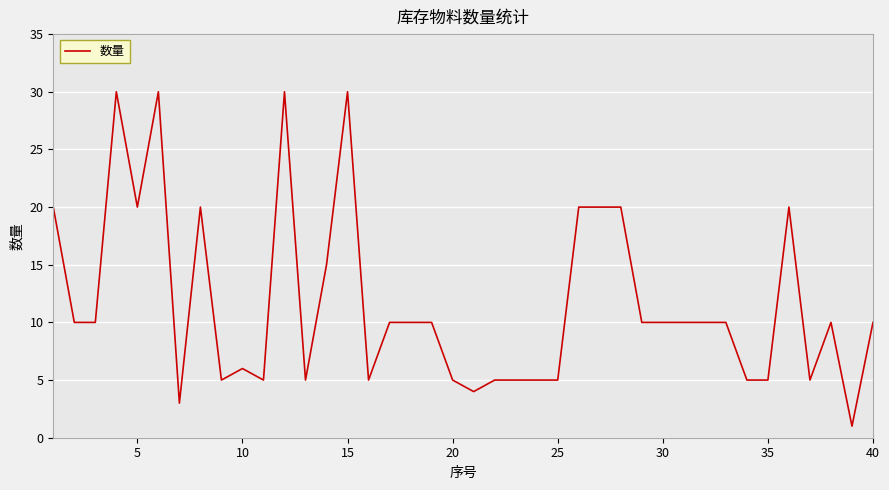

What is the maximum value shown in the chart?

30